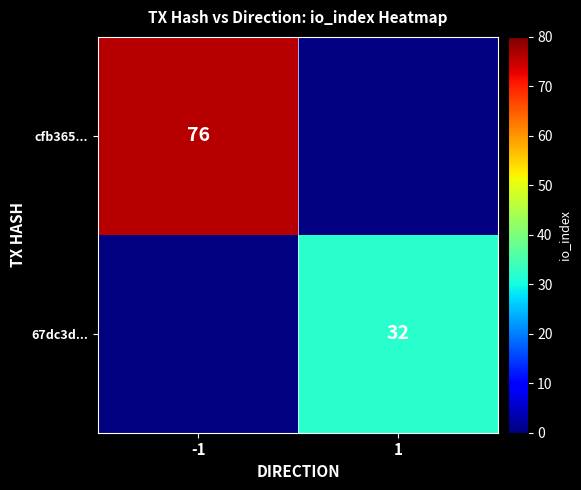

Is the value of cfb365... at -1 greater than the value of 67dc3d... at 1?

Yes